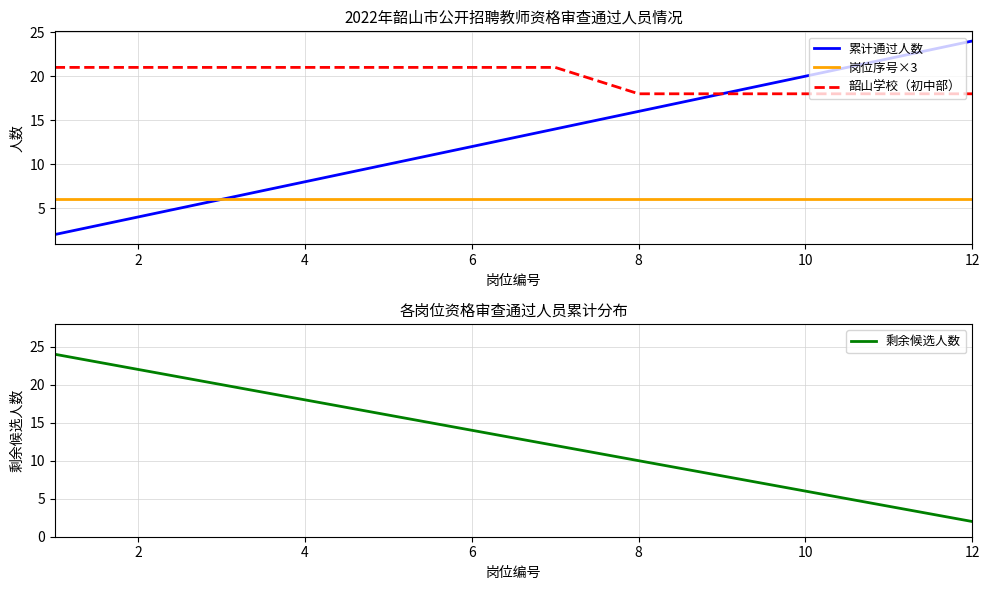

What is the total value across all series at 10?

53